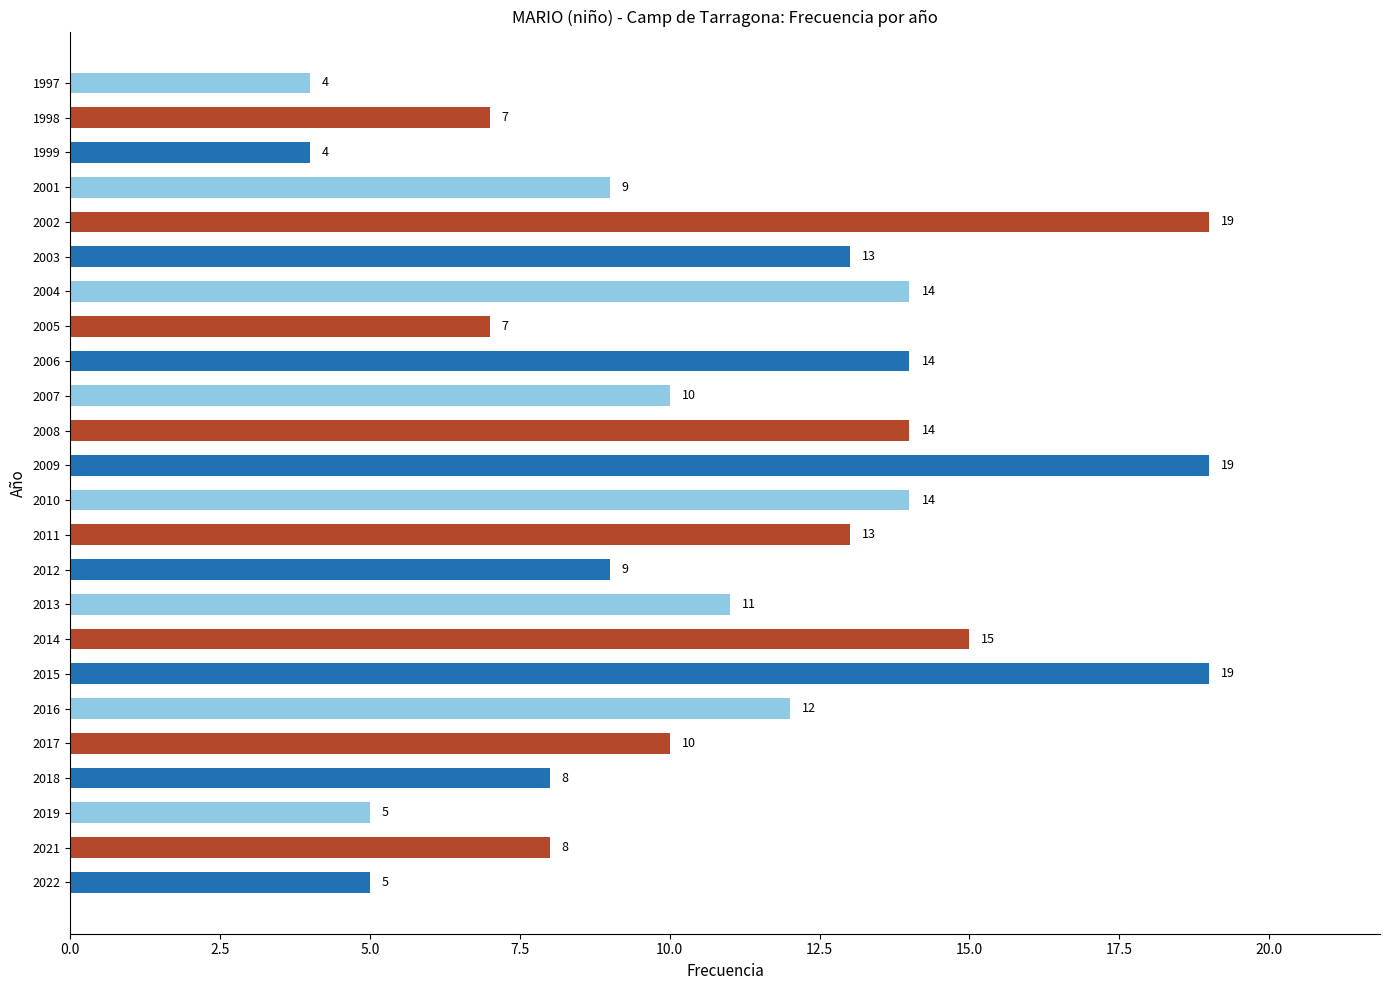

How many data points are less than 11?

12